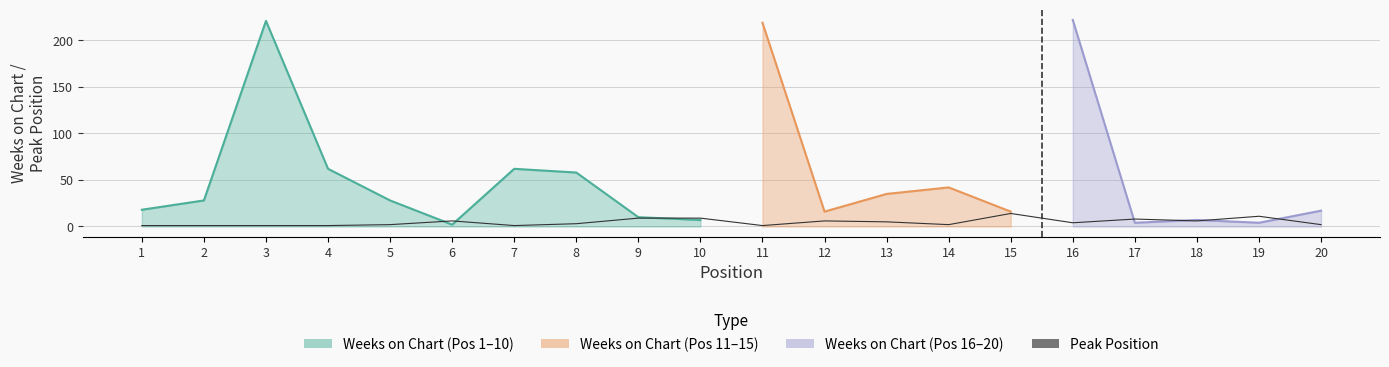

How many data points are above 4?

9